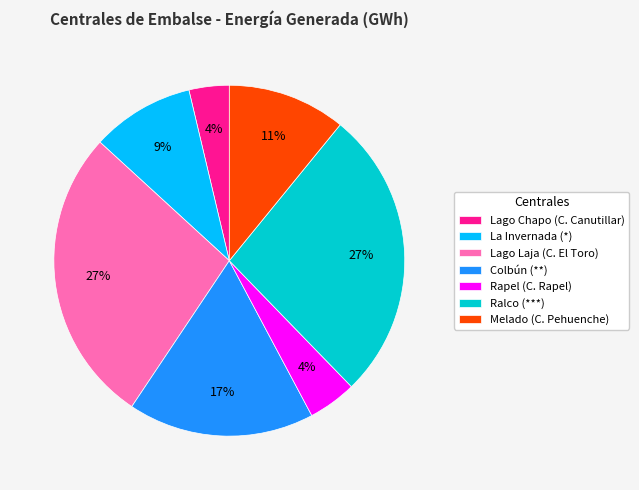

Which has a higher value, Ralco (***) or Rapel (C. Rapel)?

Ralco (***)